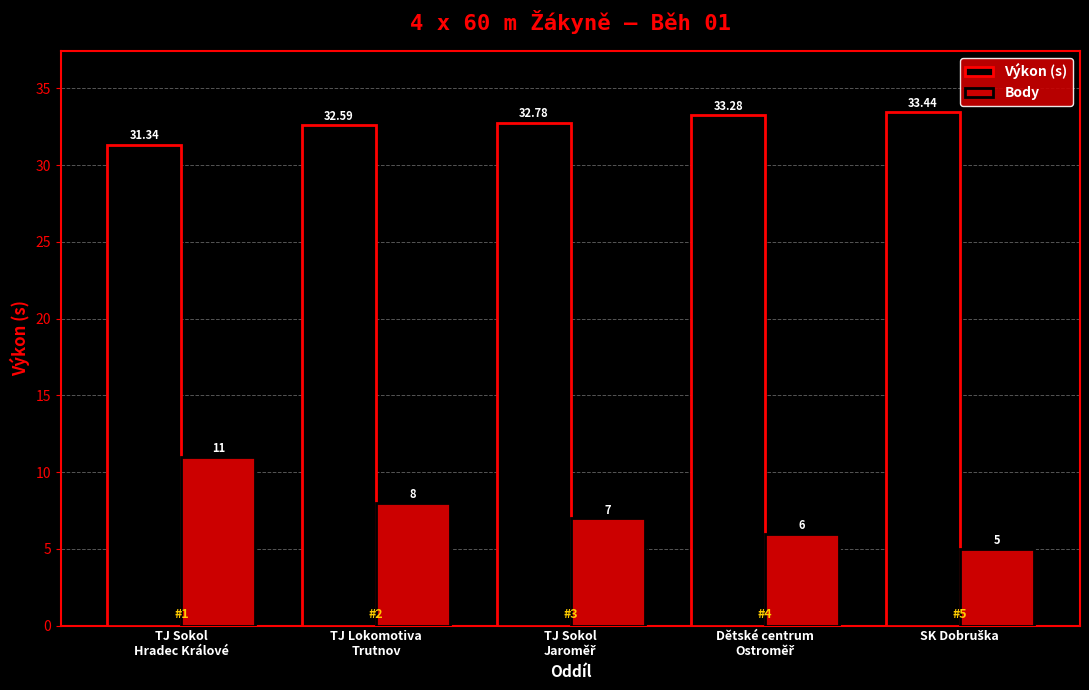

Which series has the widest spread of values?

Body